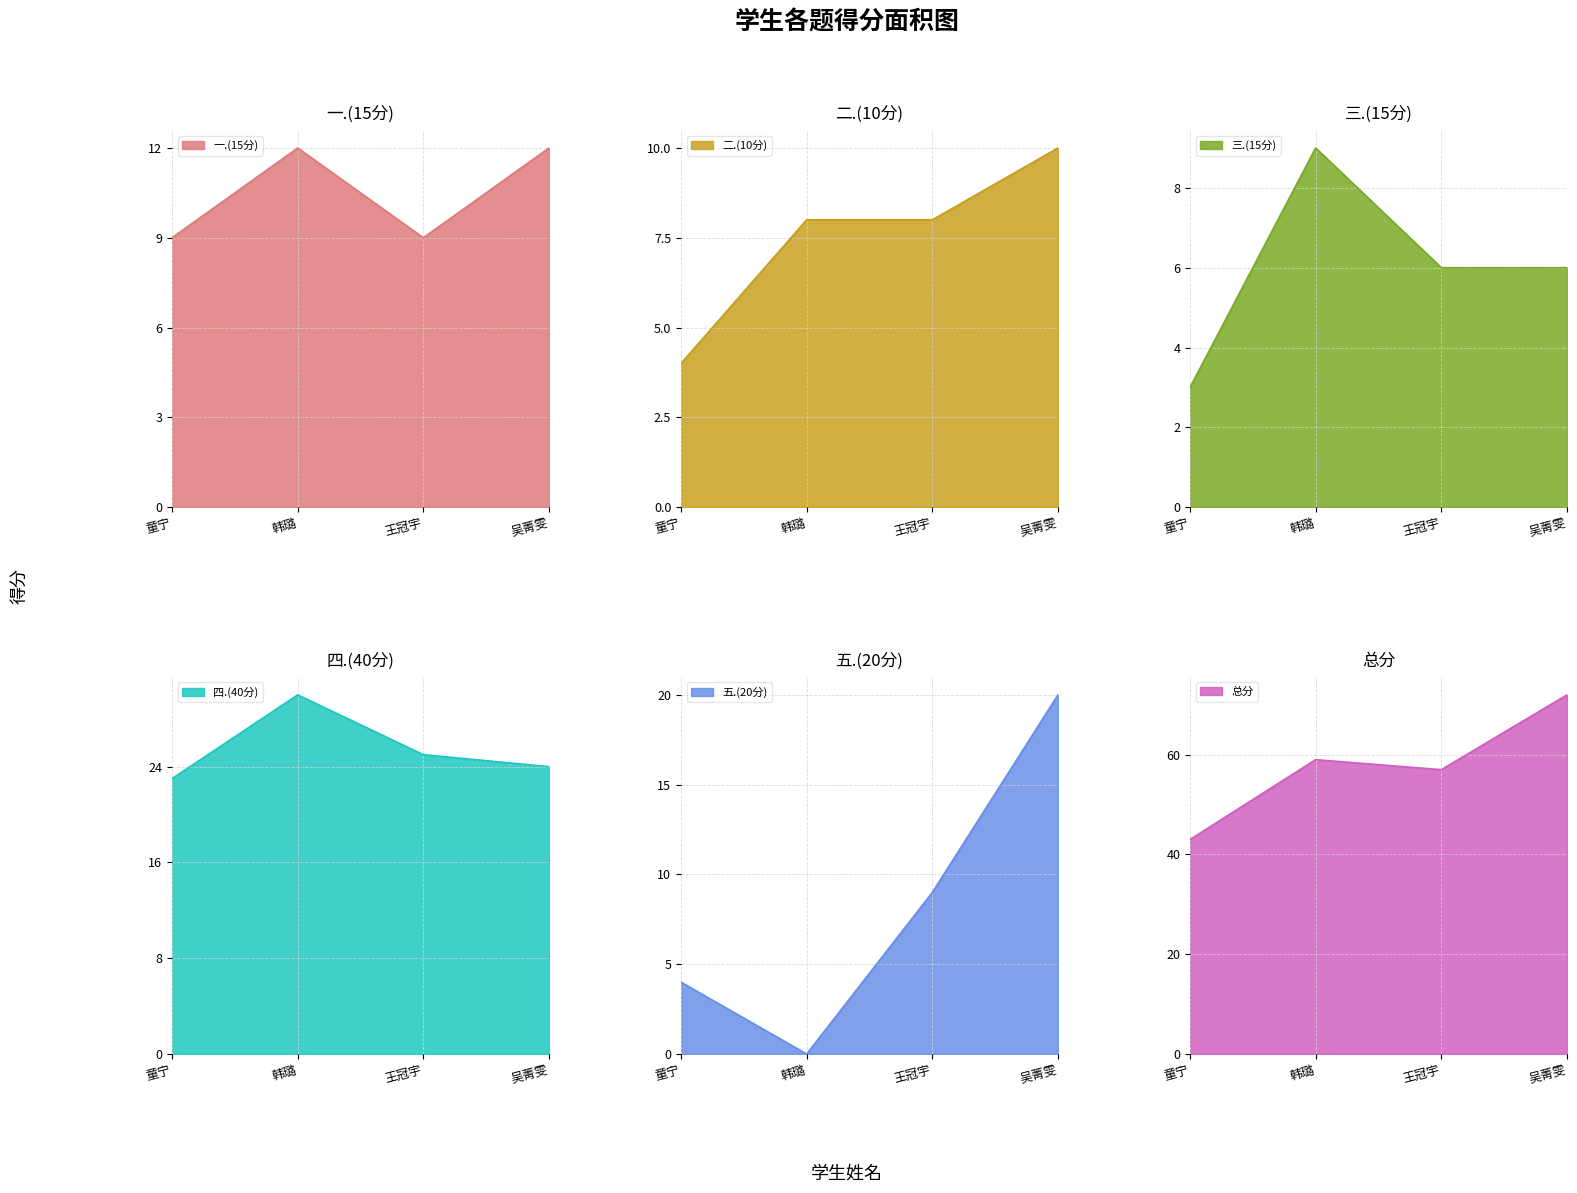

Count the number of data series in this chart.

6